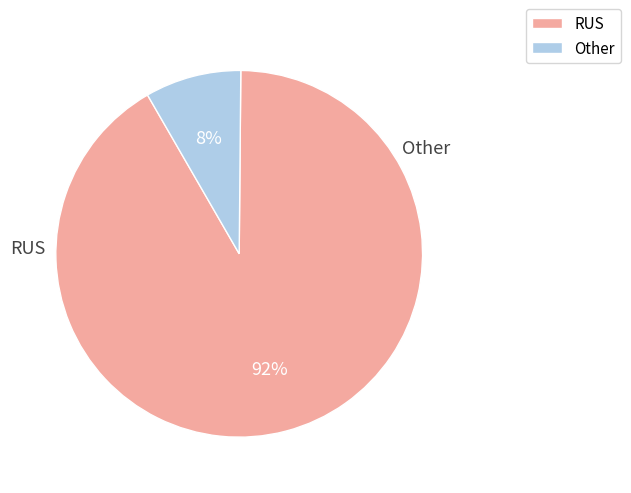

Do Other and RUS together represent more than half of the pie?

Yes